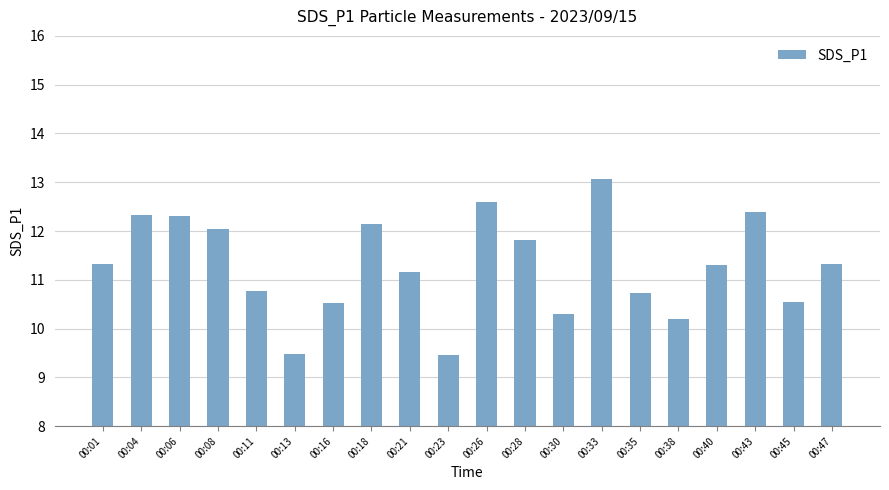

What is the value of the 12th bar from the left?

11.8